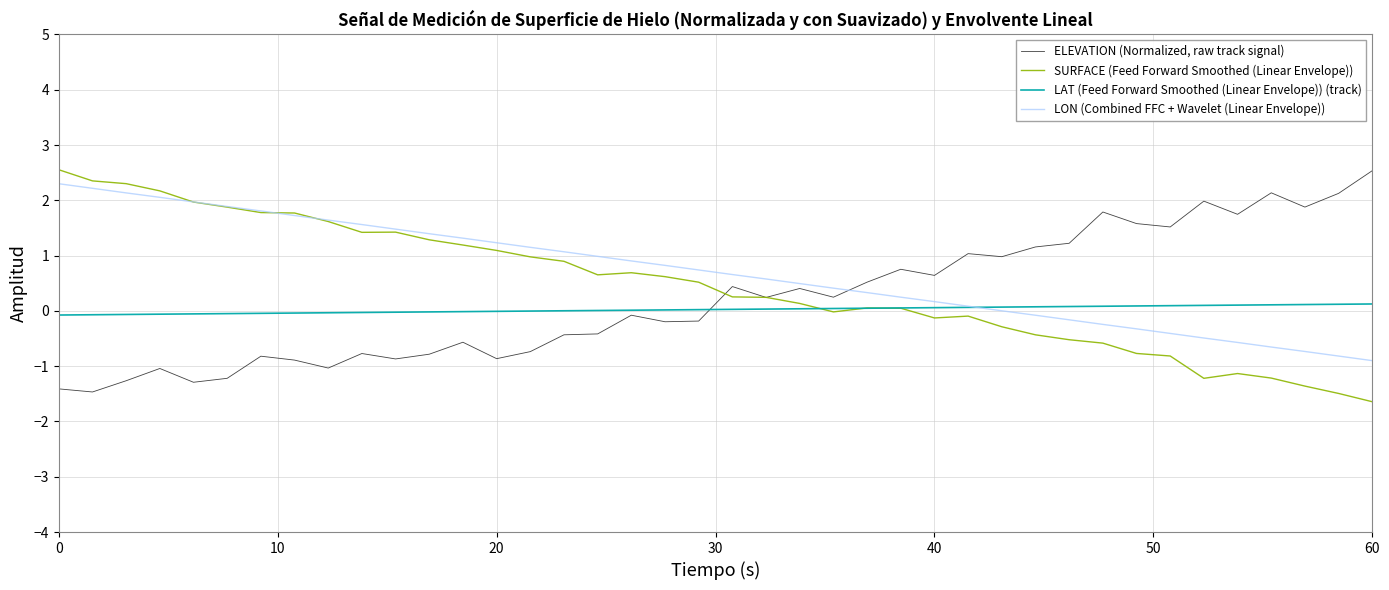

True or false: SURFACE (Feed Forward Smoothed (Linear Envelope)) has more than 2 points higher than both neighbors.

True